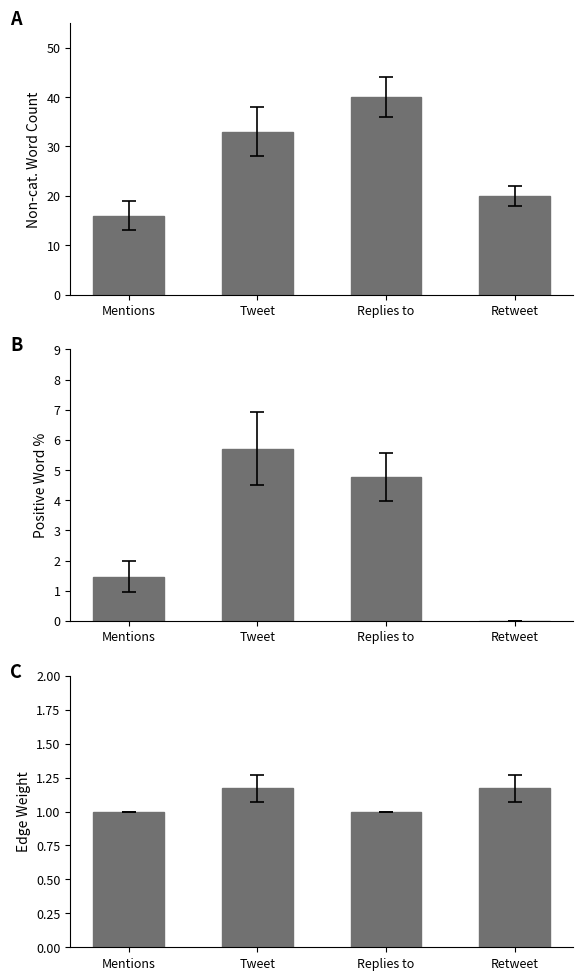

What is the label of the 1st bar from the left?

Mentions